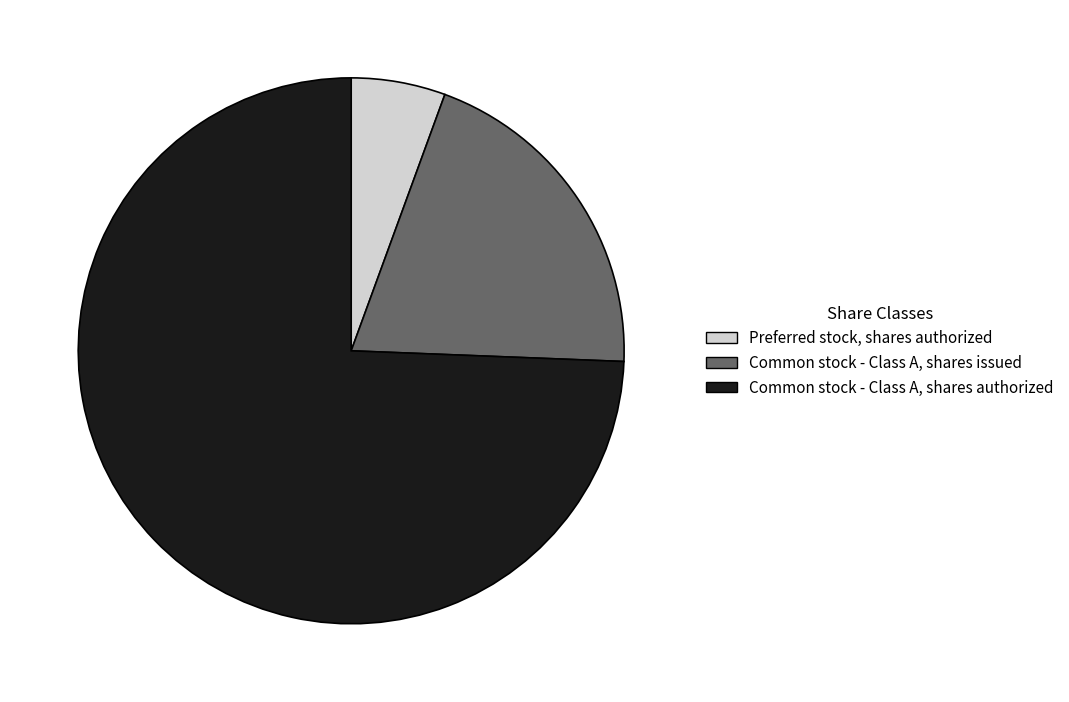

True or false: Common stock - Class A, shares issued accounts for 34% of the total.

False